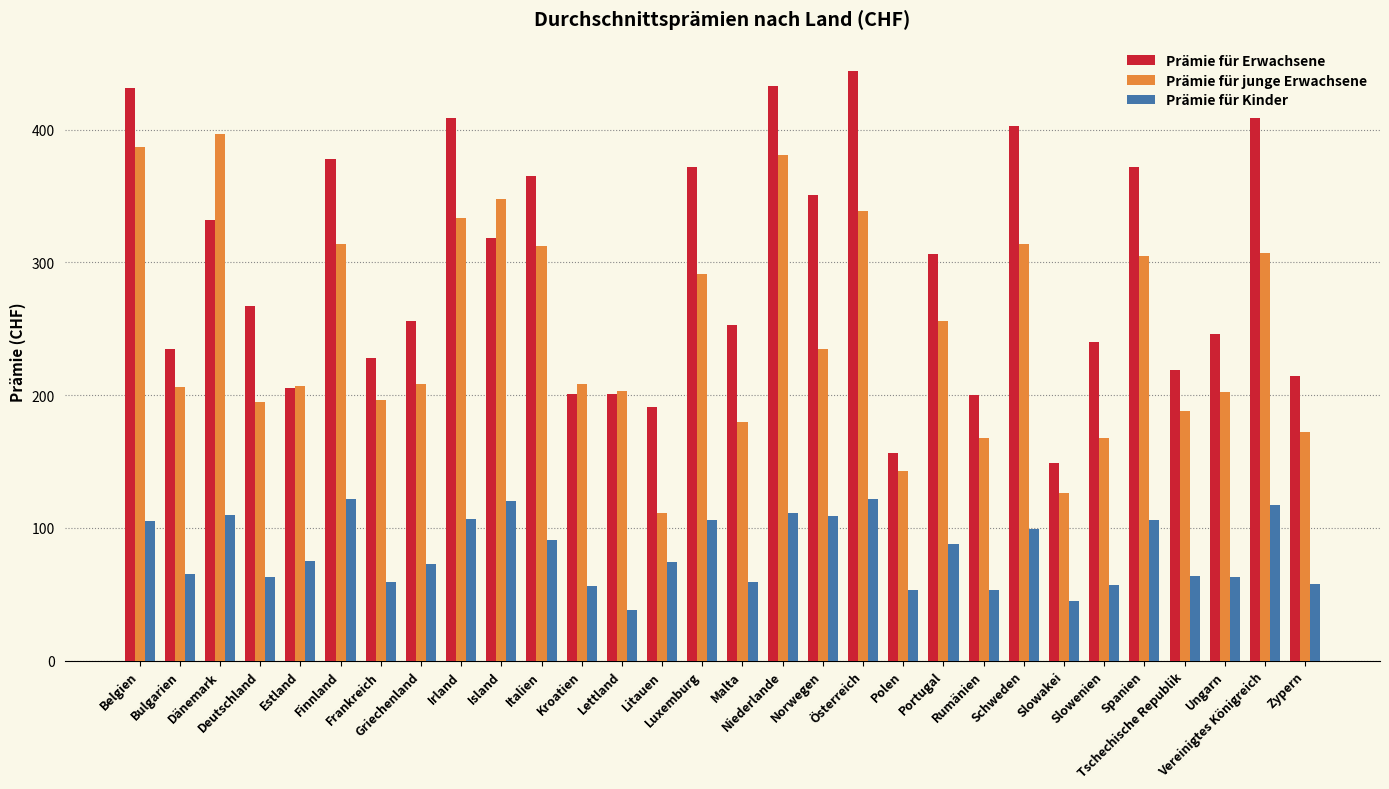

Which category has the highest value in the Prämie für Erwachsene series?

Österreich